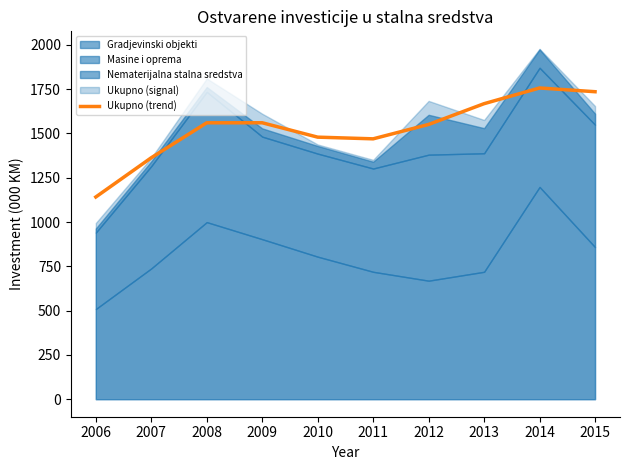

What is the sum of the values at 2010 and 2015?

3214.2